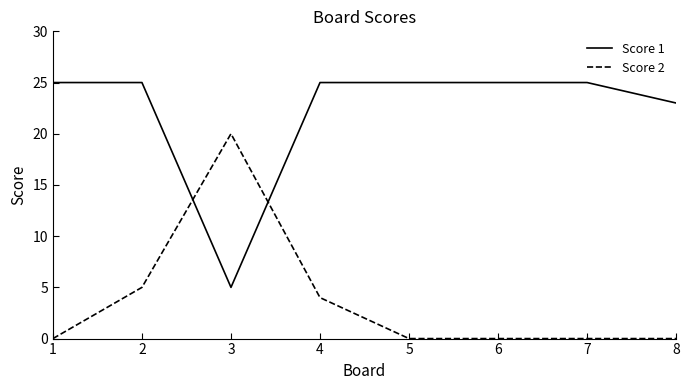

Rank the series at 5 from lowest to highest value.

Score 2, Score 1